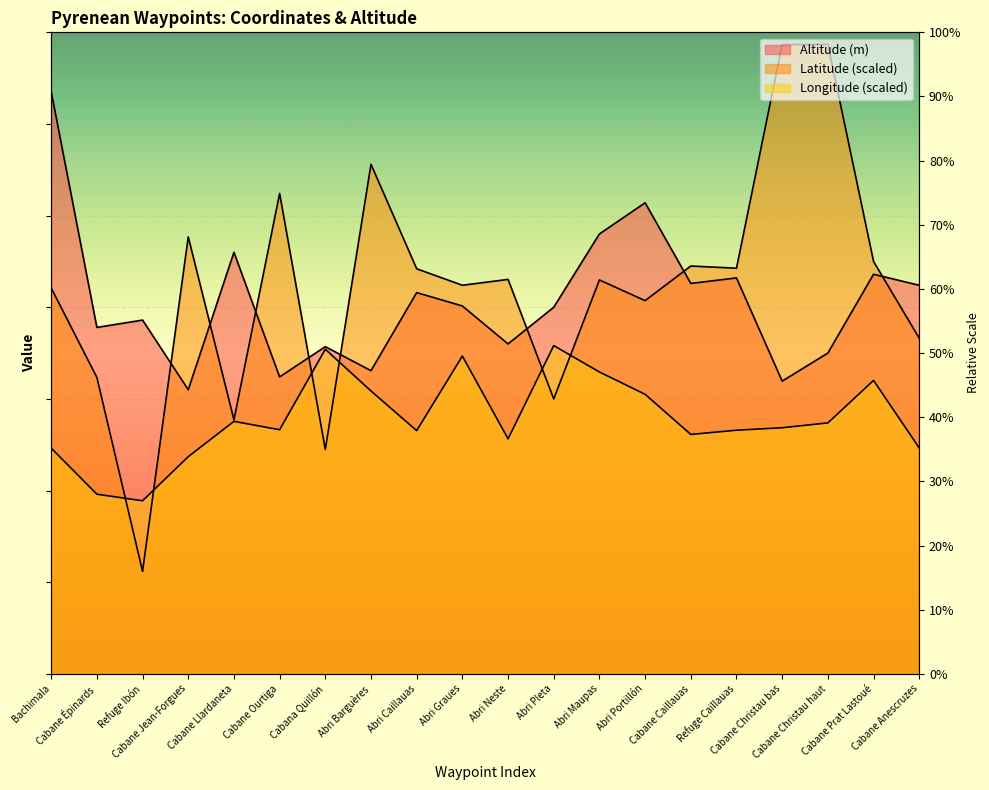

Is it true that Altitude (m) equals 860.9 at Abri Neste?

False